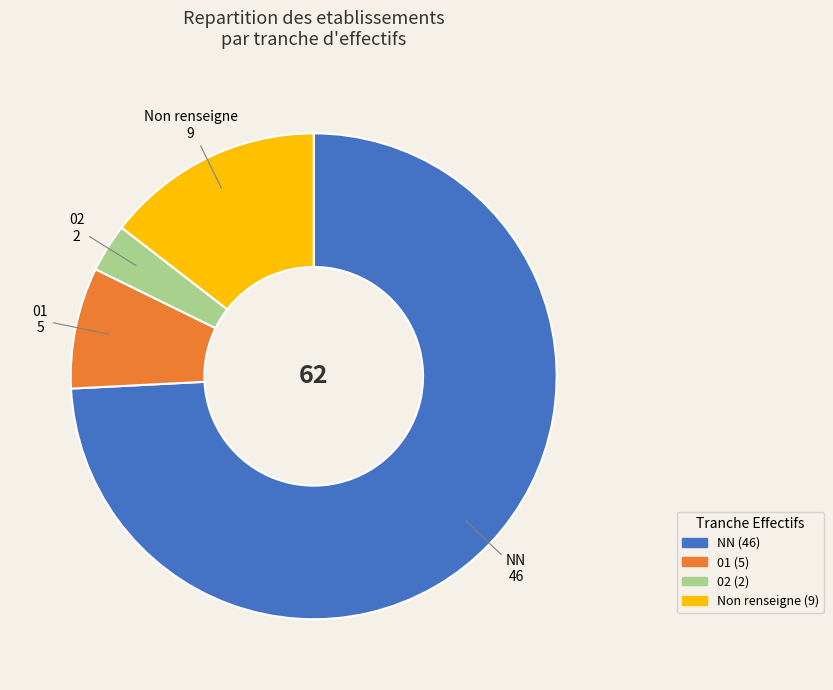

Does any single category account for the majority?

Yes